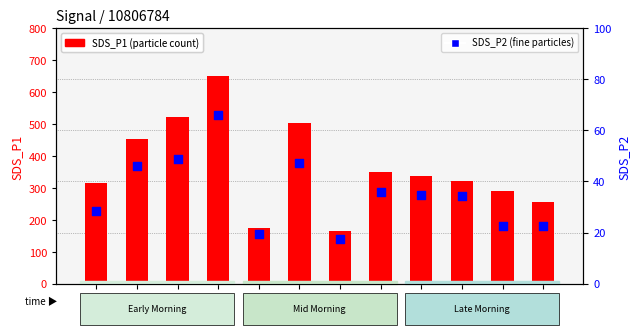

Which series has the largest total across all categories?

SDS_P1 (particle count)